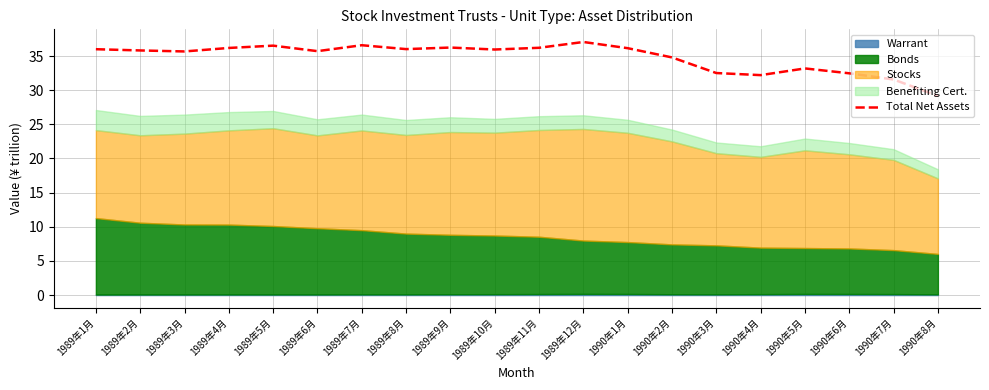

What value does the data have at 1990年8月?

29.2